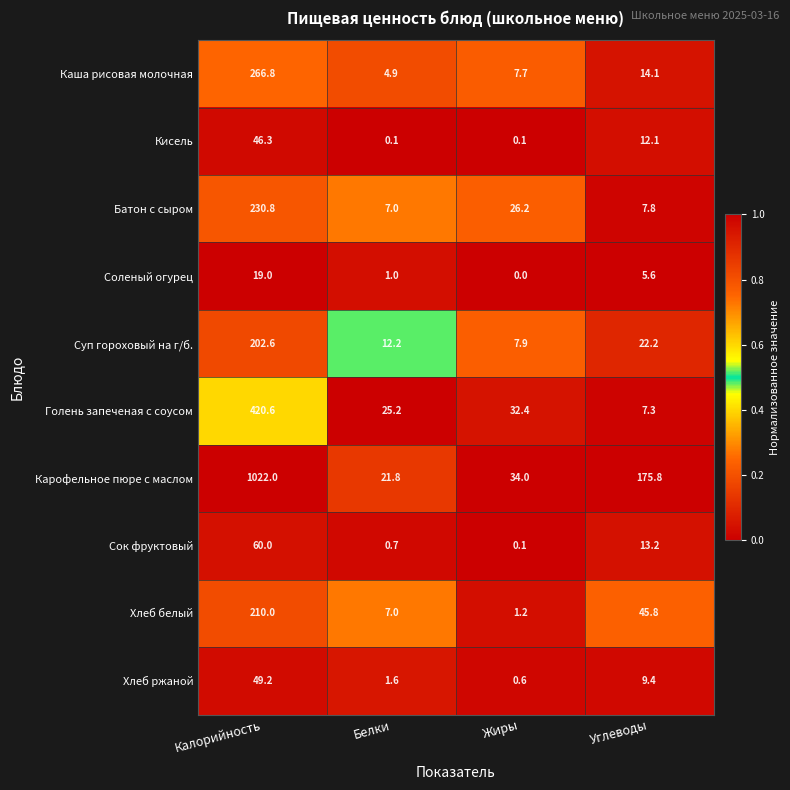

The value of Сок фруктовый at Углеводы is 7.5. True or false?

False